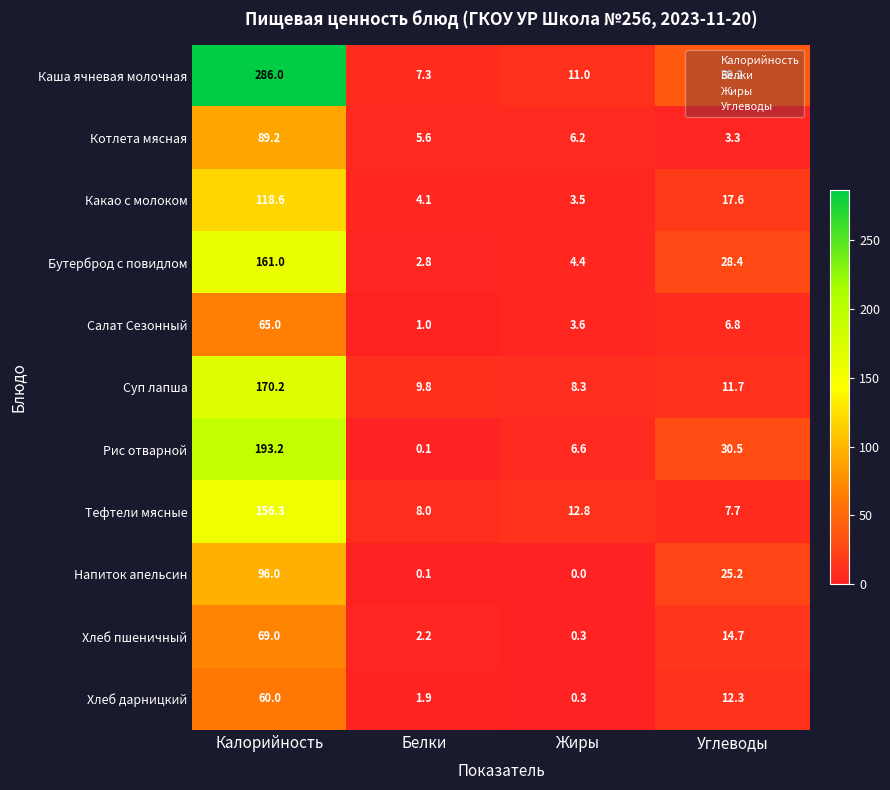

How many data points does each series have?

4